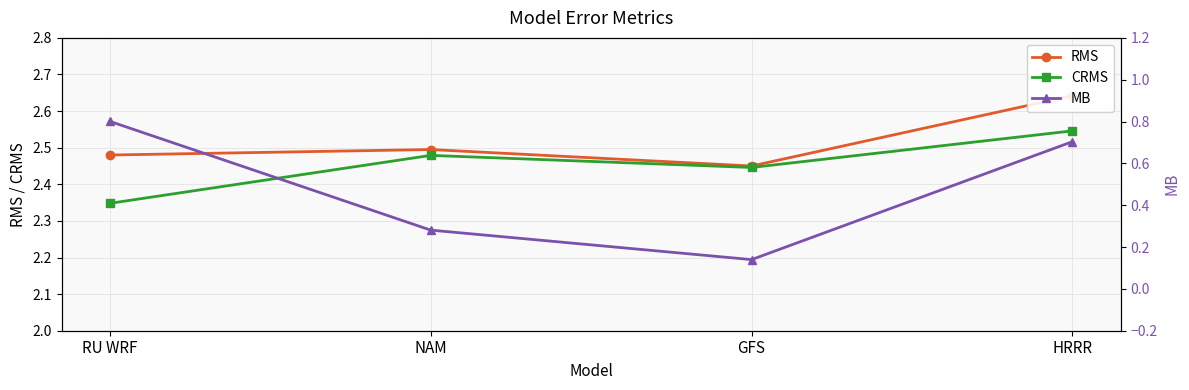

Rank the series by their maximum value, from lowest to highest.

MB, CRMS, RMS